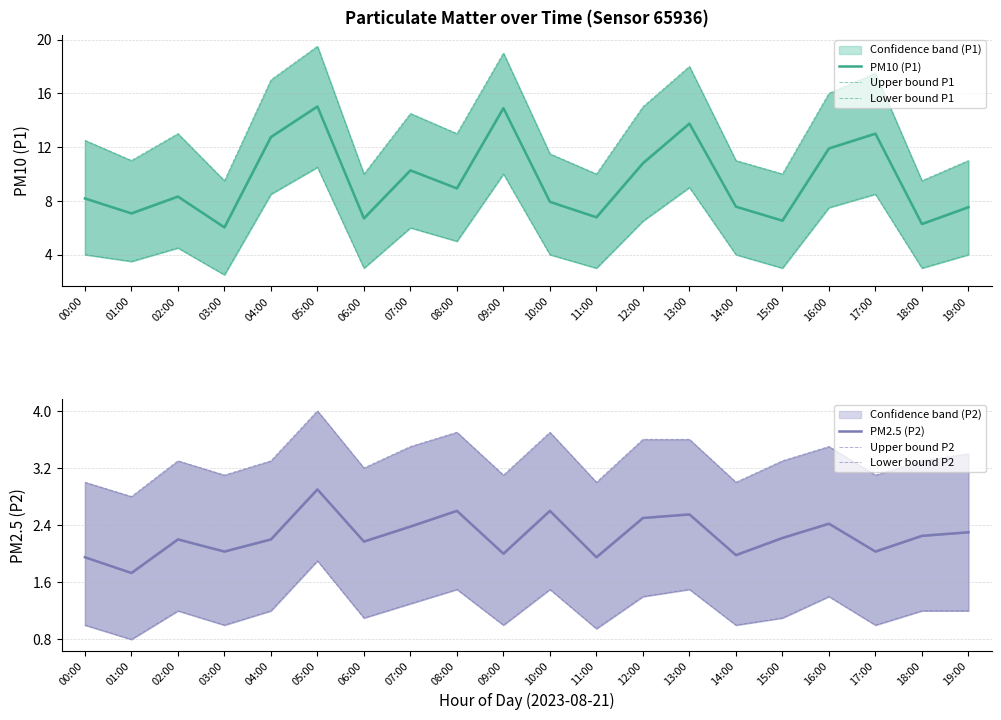

Where is Lower bound P1 nearest to the value 6?

07:00